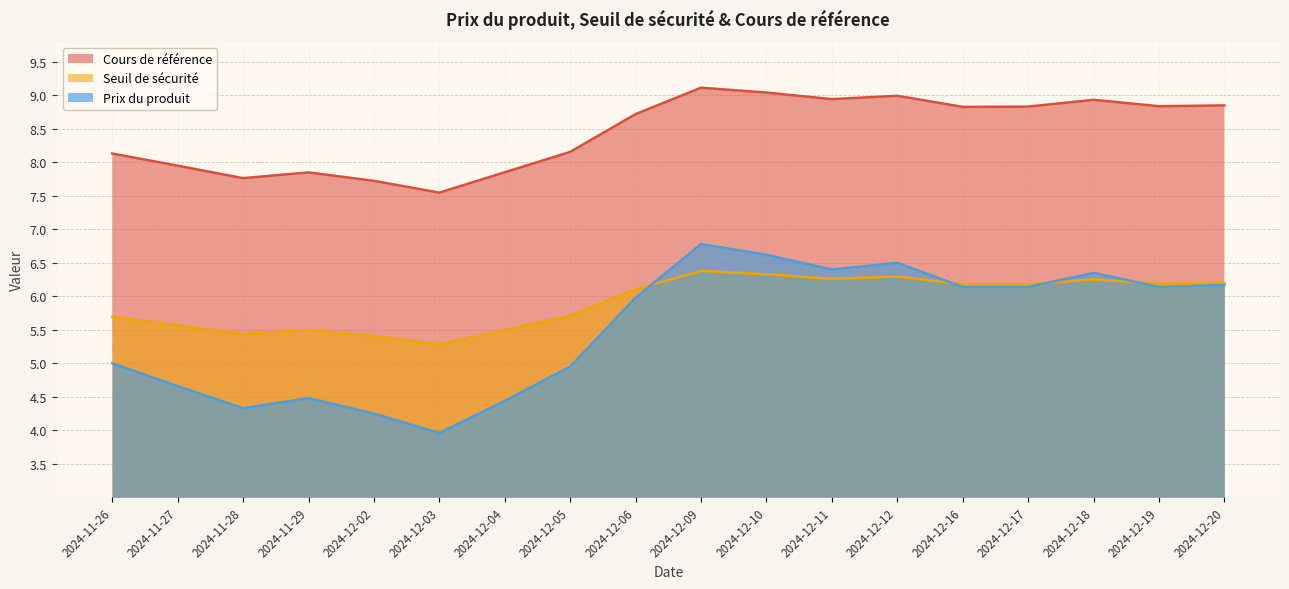

List the series in order of their peak value, highest first.

Cours de référence, Prix du produit, Seuil de sécurité